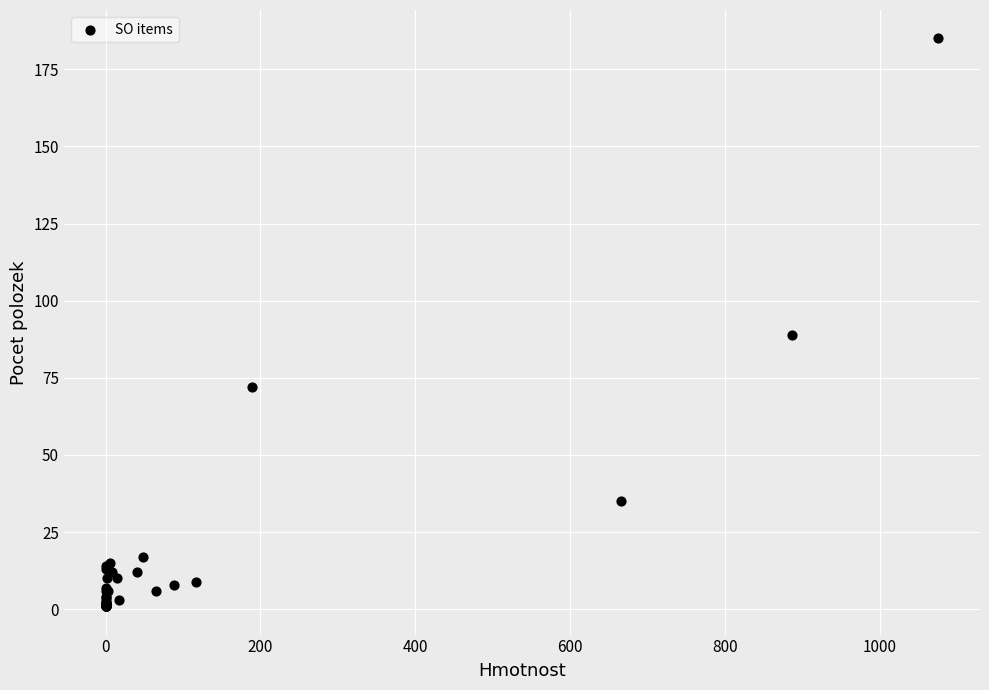

What Y value in the scatter plot is closest to 93?

89